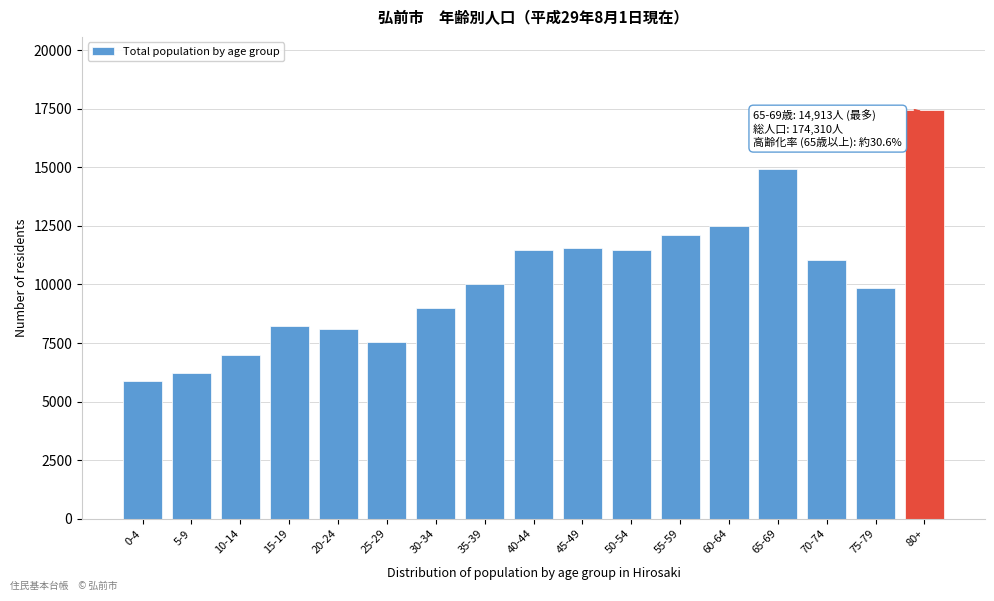

Read the value at 20-24.

8091